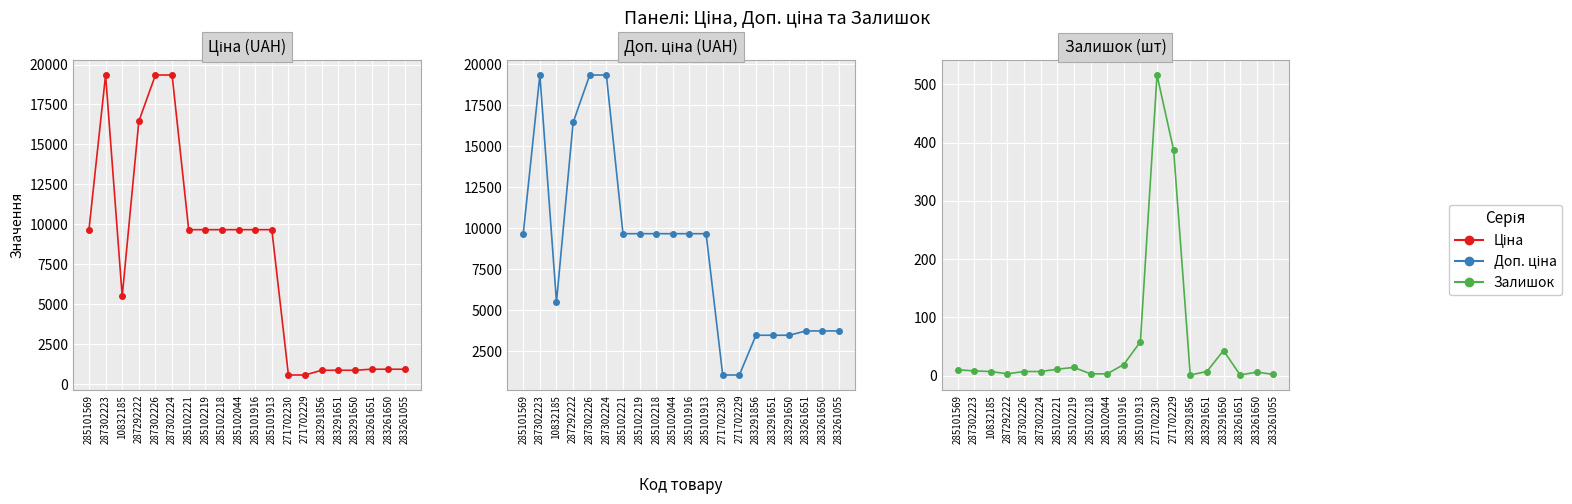

In Залишок, how many points are lower than both neighbors (excluding endpoints)?

3